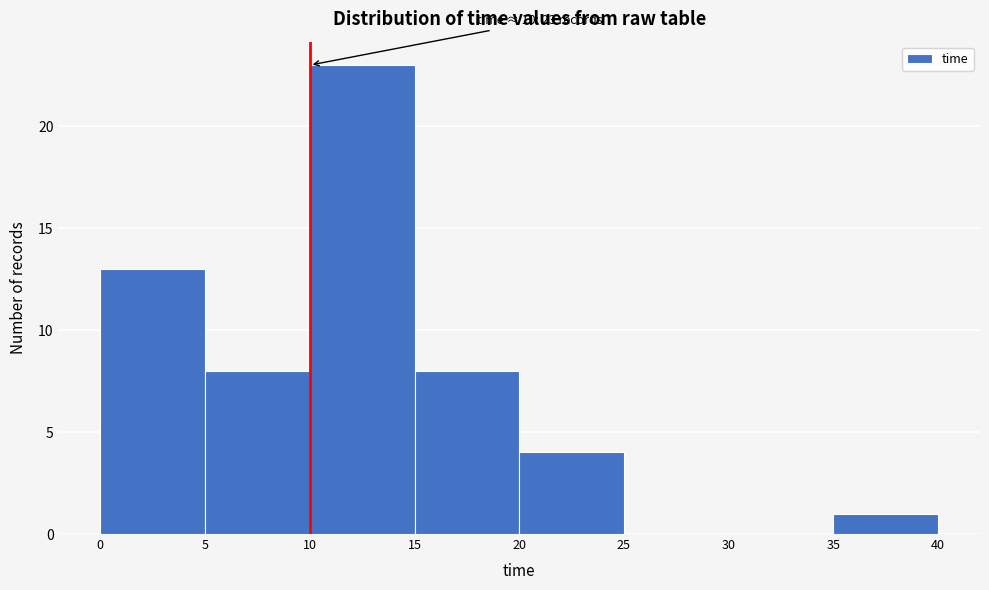

Which range on the x-axis has the tallest bar?

10 to 15